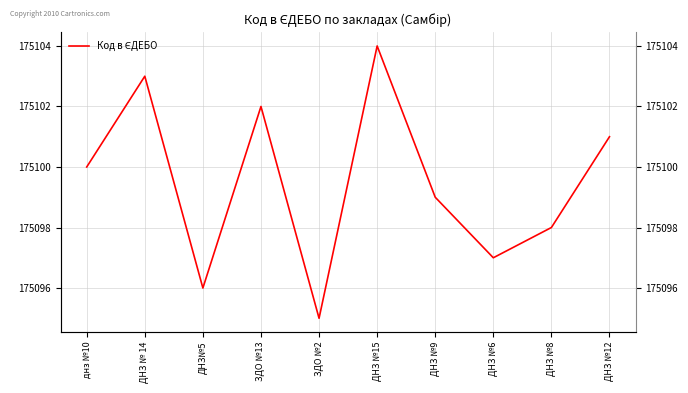

Does the chart display data point markers on the line(s)?

No